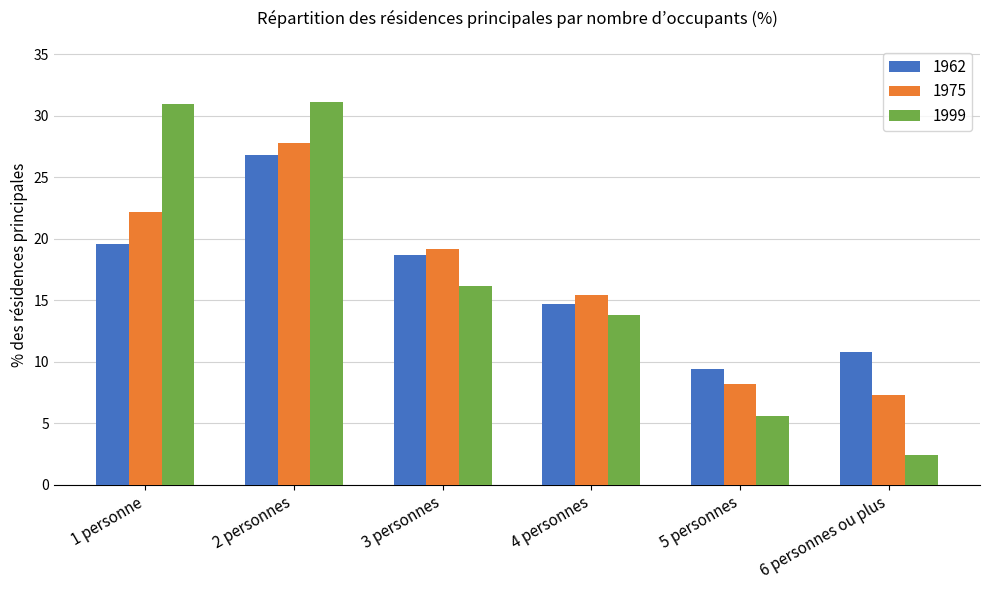

Which label corresponds to the smallest value in the chart?

6 personnes ou plus